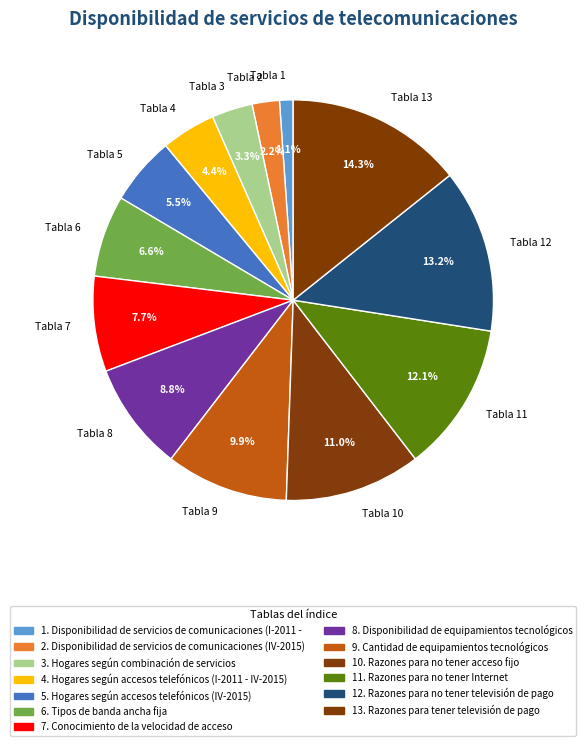

What is the total percentage of Tabla 3 and Tabla 8?

12.1%